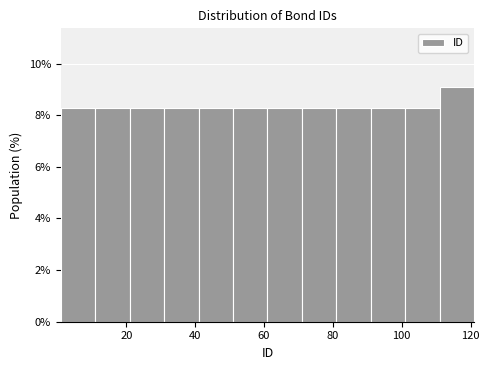

Reading left to right, transcribe this chart: for each bar, give the range it covers on the x-axis and its height. Neither the bar edges nor the heights are printed on the chart, so give them approximately, as read against the axes.

1 to 11: 8.2
11 to 21: 8.2
21 to 31: 8.2
31 to 41: 8.2
41 to 51: 8.2
51 to 61: 8.2
61 to 71: 8.2
71 to 81: 8.2
81 to 91: 8.2
91 to 101: 8.2
101 to 111: 8.2
111 to 121: 9.0